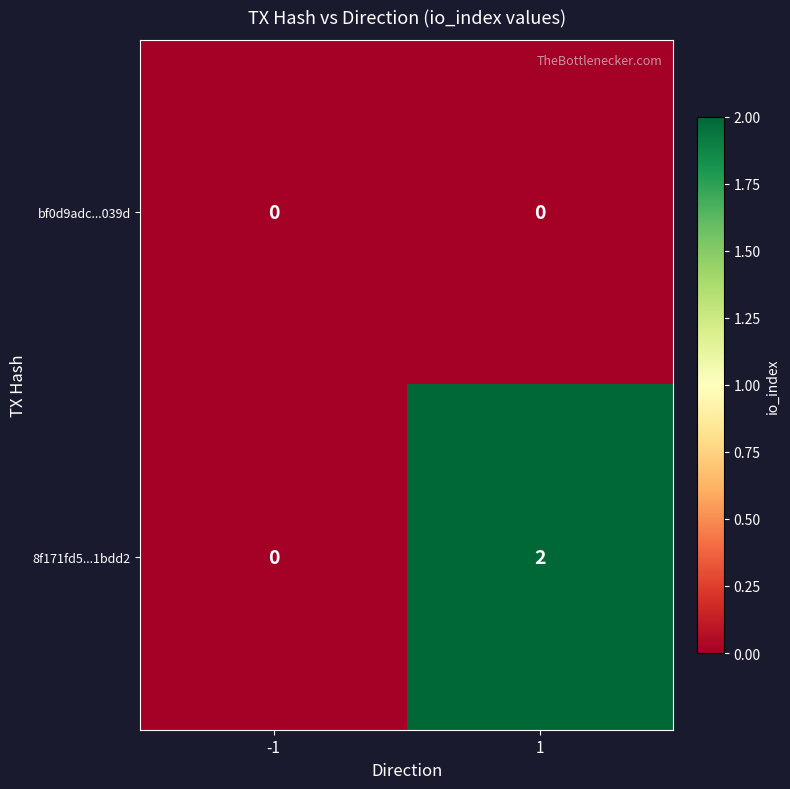

Reading right to left, what are all the values shown in this chart?

bf0d9adc...039d: 0	0
8f171fd5...1bdd2: 2	0